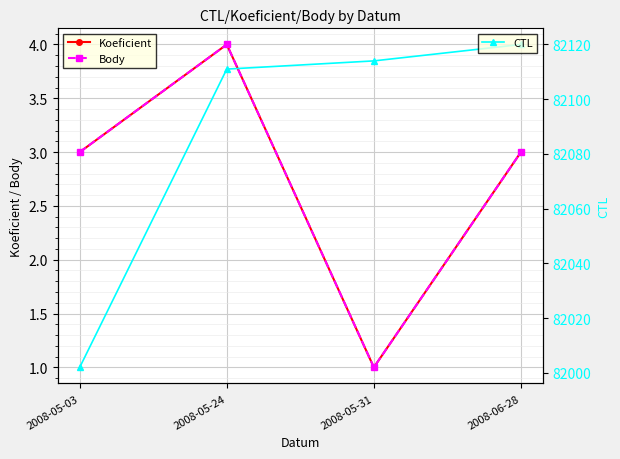

What is the difference between the maximum and second lowest values in the Body series?

1